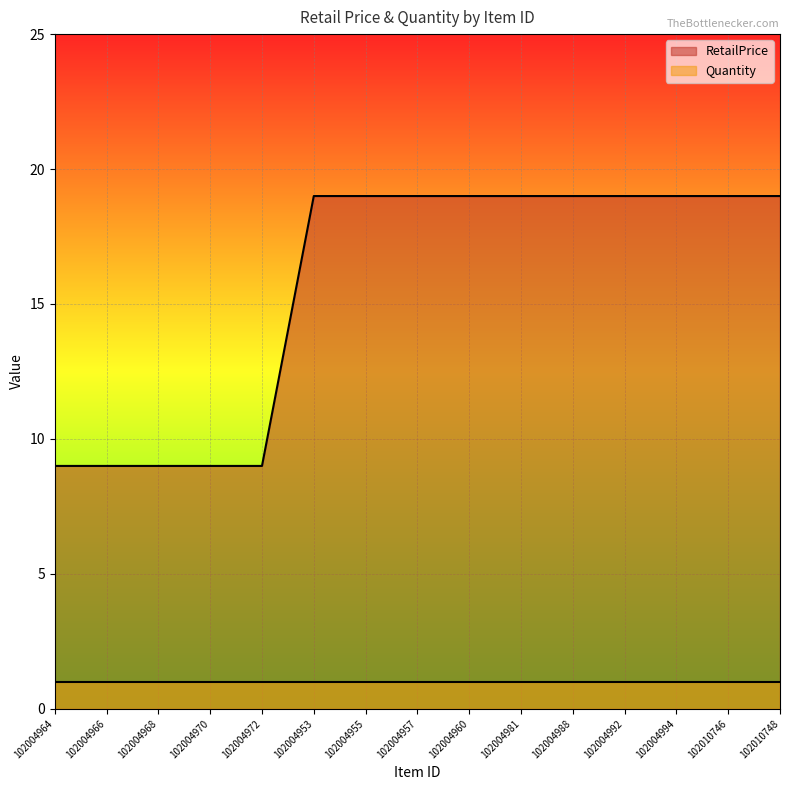

Reading right to left, transcribe all the data shown in this chart.

102010748=19	102010746=19	102004994=19	102004992=19	102004988=19	102004981=19	102004960=19	102004957=19	102004955=19	102004953=19	102004972=9	102004970=9	102004968=9	102004966=9	102004964=9